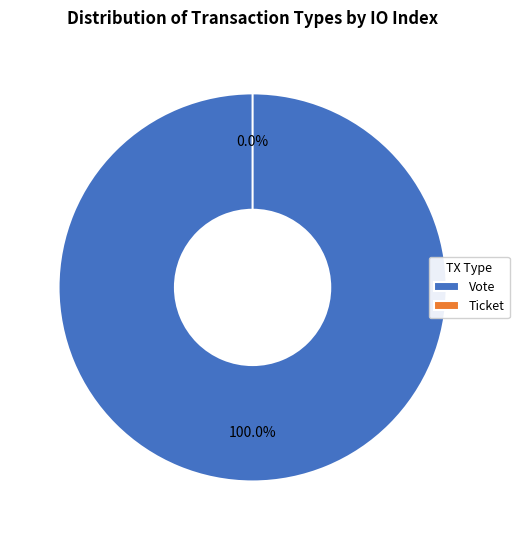

To the nearest percent, what is the average slice percentage?

50%